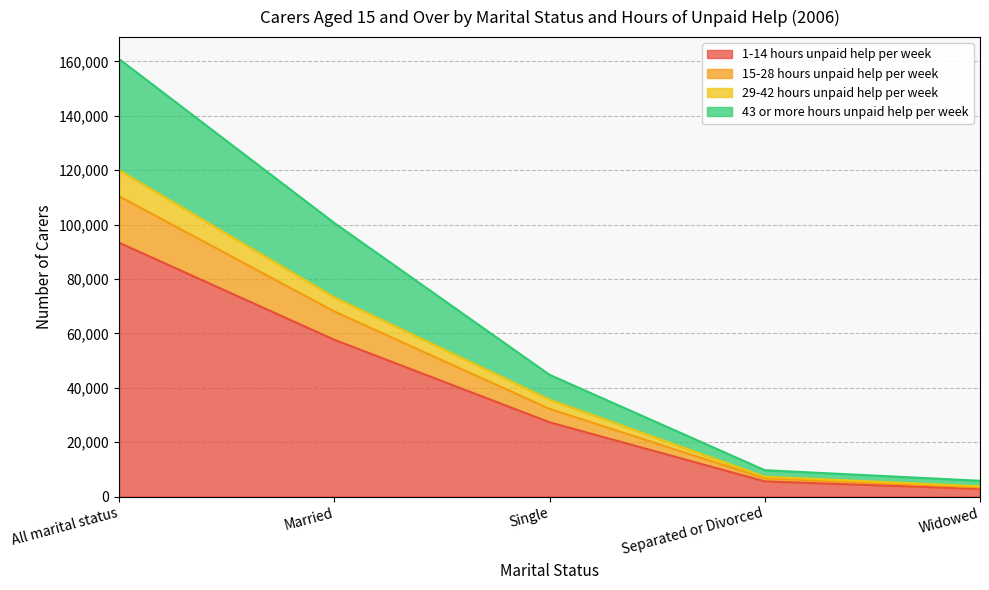

What is the smallest value displayed?

2801